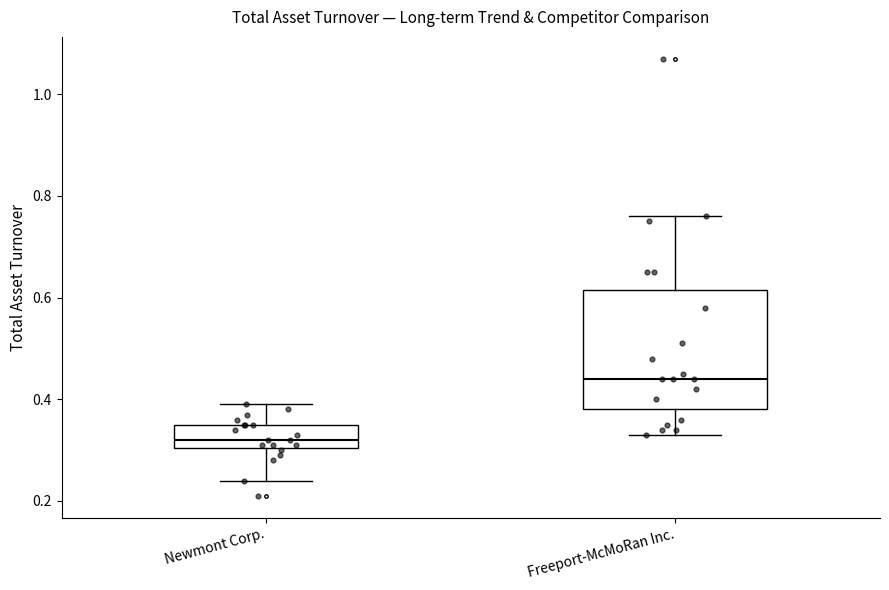

Reading left to right, read every box against the y-axis: the position of its median line, the range the box covers, and the ends of its whiskers. The values are not printed on the chart, so give them approximately, as read against the axis.

Newmont Corp.: median 0.32, box 0.30 to 0.36, whiskers 0.24 to 0.40
Freeport-McMoRan Inc.: median 0.44, box 0.38 to 0.62, whiskers 0.34 to 0.76